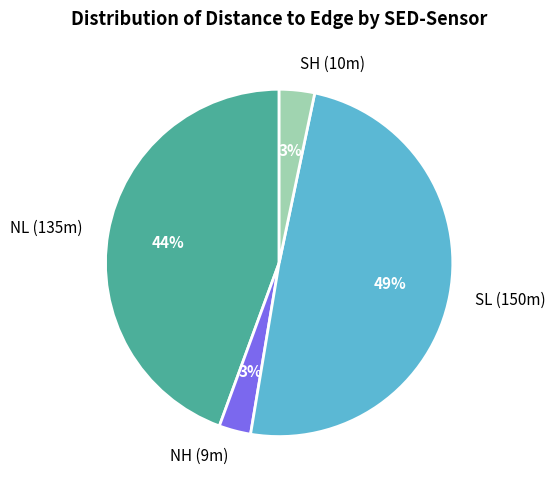

Which category has the biggest portion of the pie?

SL (150m)